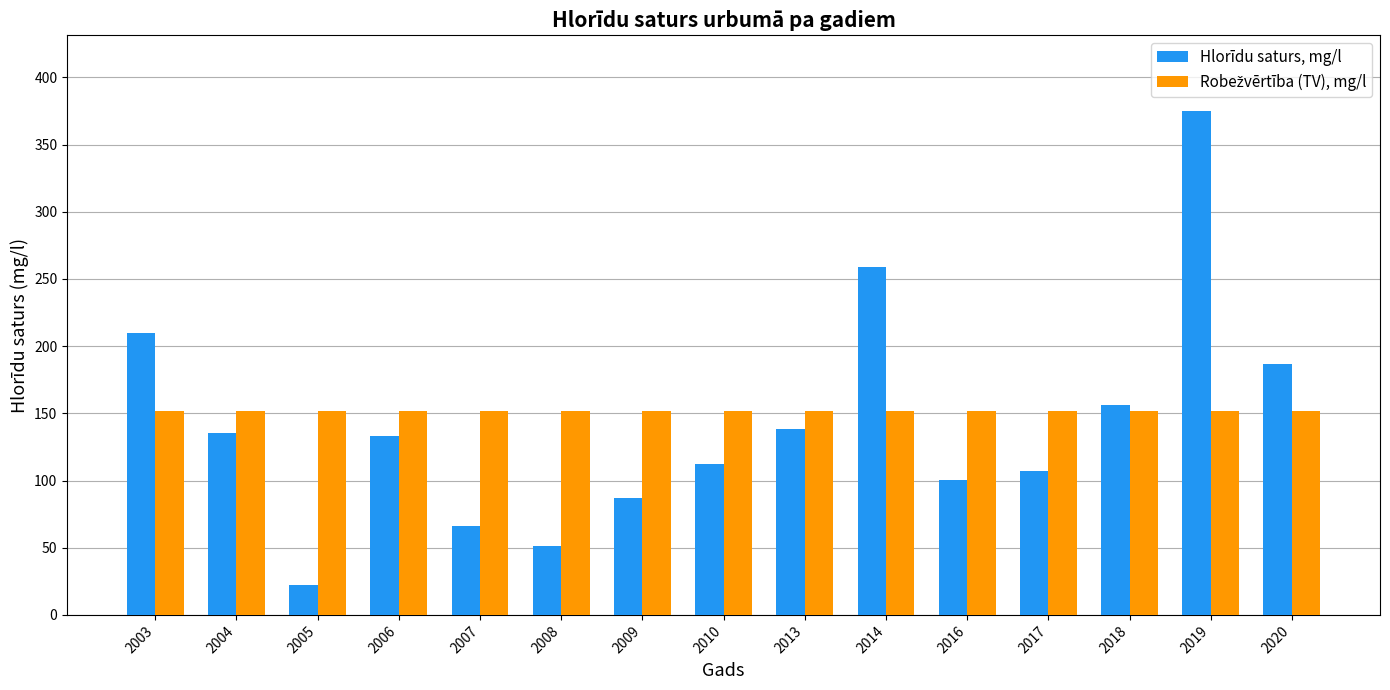

What is the total value across all series at 2017?

259.0